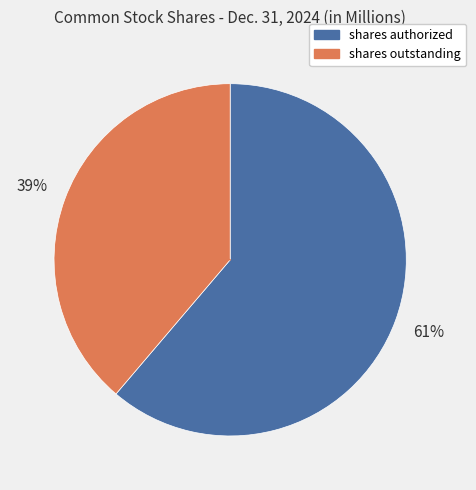

To the nearest percent, what is the average slice percentage?

50%